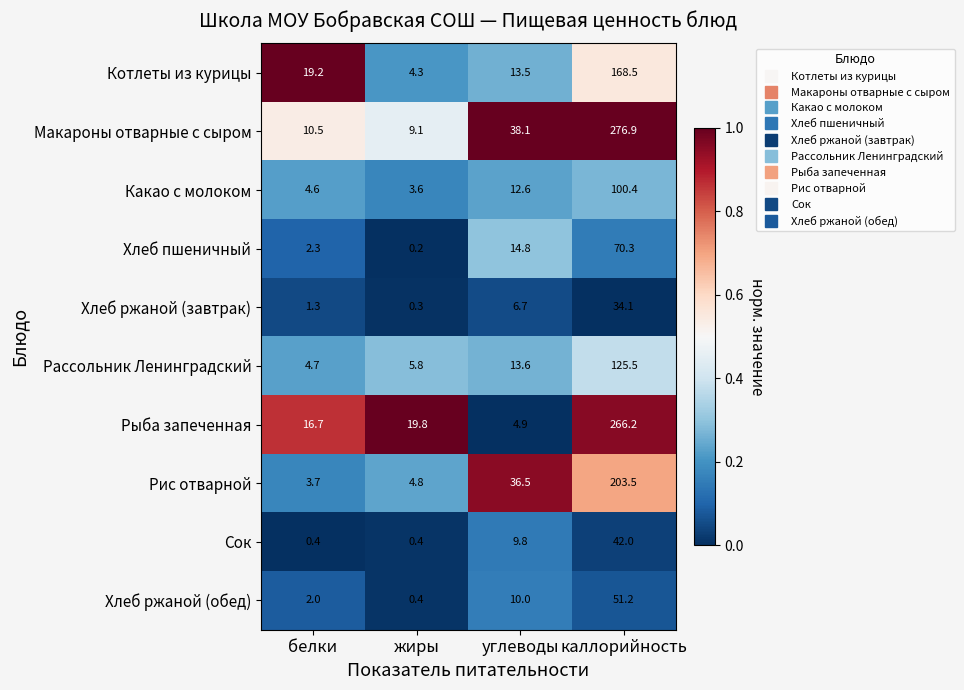

Read the Рассольник Ленинградский value at жиры.

5.8